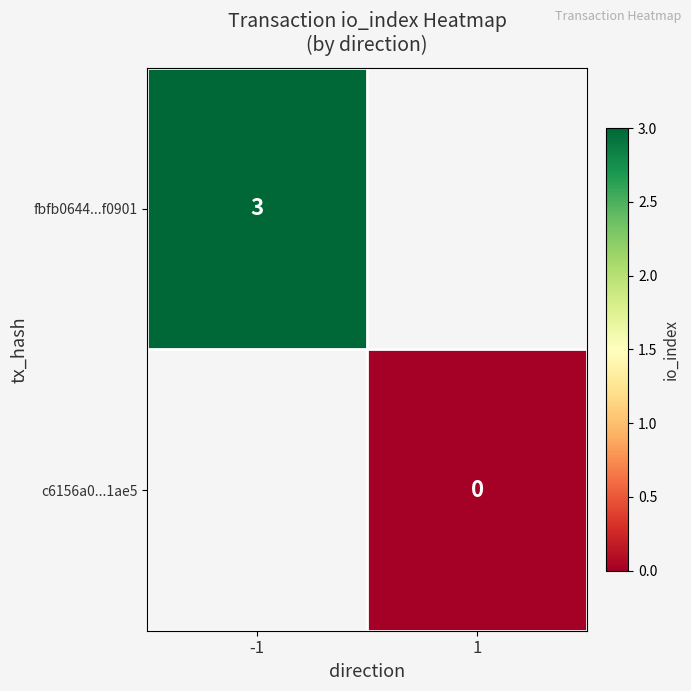

Count the number of data series in this chart.

2